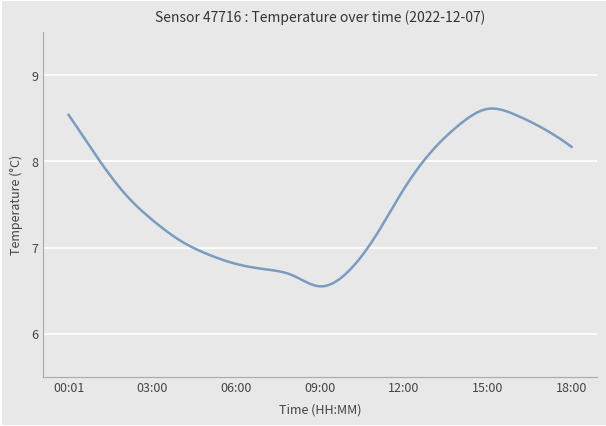

What is the difference between the maximum and minimum values?

2.1